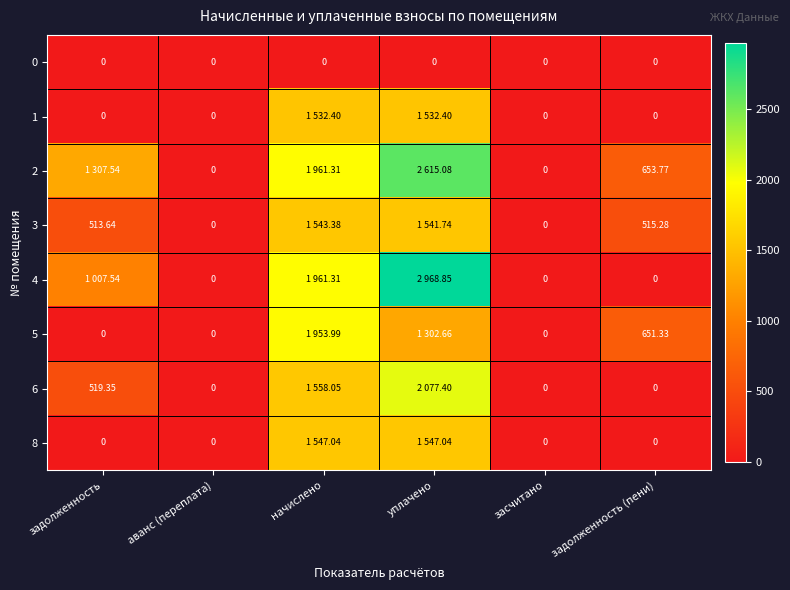

Is the value of 2 at аванс (переплата) greater than the value of 5 at задолженность (пени)?

No